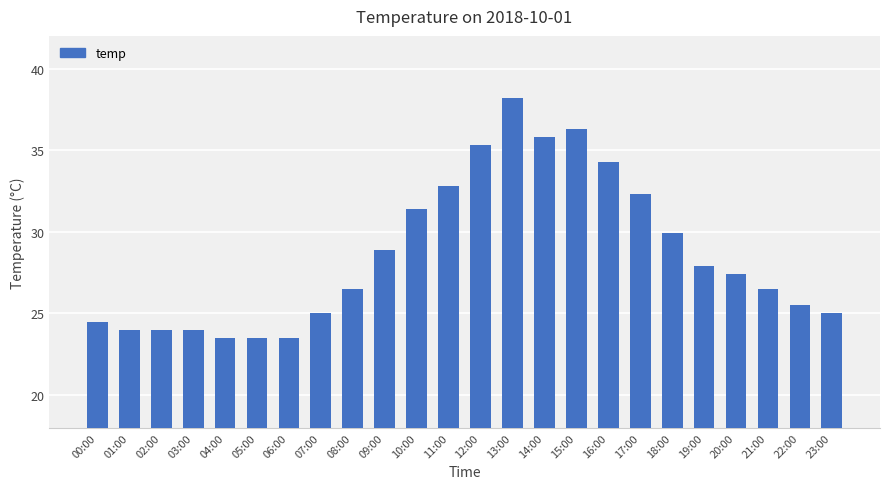

What is the maximum value shown in the chart?

38.2